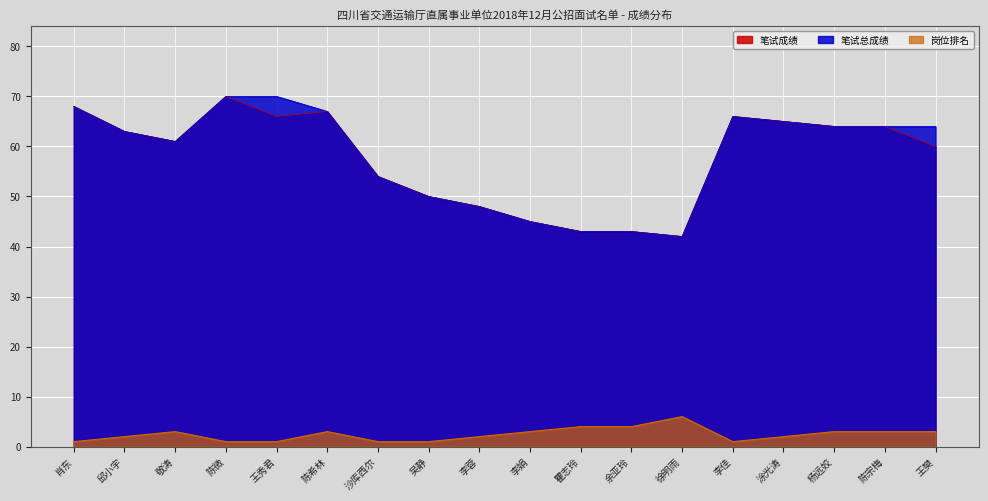

What is the difference between the maximum and minimum values in the 岗位排名 series?

5